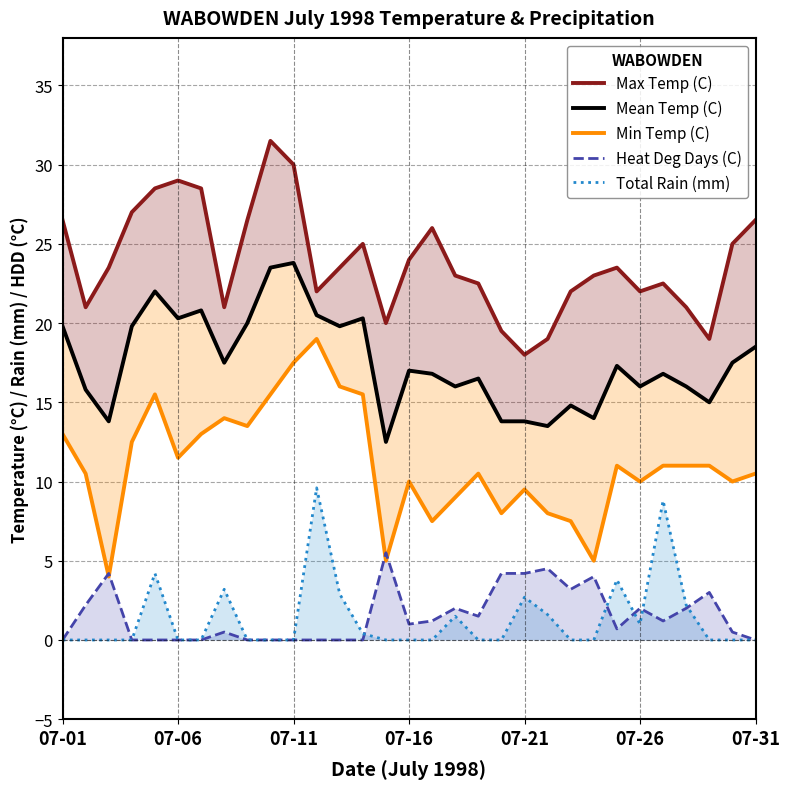

Reading right to left, extract all data points from this chart.

Max Temp (C): 26.5	25.0	19.0	21.0	22.5	22.0	23.5	23.0	22.0	19.0	18.0	19.5	22.5	23.0	26.0	24.0	20.0	25.0	23.5	22.0	30.0	31.5	26.5	21.0	28.5	29.0	28.5	27.0	23.5	21.0	26.5
Mean Temp (C): 18.5	17.5	15.0	16.0	16.8	16.0	17.3	14.0	14.8	13.5	13.8	13.8	16.5	16.0	16.8	17.0	12.5	20.3	19.8	20.5	23.8	23.5	20.0	17.5	20.8	20.3	22.0	19.8	13.8	15.8	19.8
Min Temp (C): 10.5	10.0	11.0	11.0	11.0	10.0	11.0	5.0	7.5	8.0	9.5	8.0	10.5	9.0	7.5	10.0	5.0	15.5	16.0	19.0	17.5	15.5	13.5	14.0	13.0	11.5	15.5	12.5	4.0	10.5	13.0
Heat Deg Days (C): 0.0	0.5	3.0	2.0	1.2	2.0	0.7	4.0	3.2	4.5	4.2	4.2	1.5	2.0	1.2	1.0	5.5	0.0	0.0	0.0	0.0	0.0	0.0	0.5	0.0	0.0	0.0	0.0	4.2	2.2	0.0
Total Rain (mm): 0.0	0.0	0.0	2.2	8.8	1.0	3.8	0.0	0.0	1.6	2.7	0.0	0.0	1.5	0.0	0.0	0.0	0.4	2.9	9.6	0.0	0.0	0.0	3.2	0.0	0.0	4.2	0.0	0.0	0.0	0.0